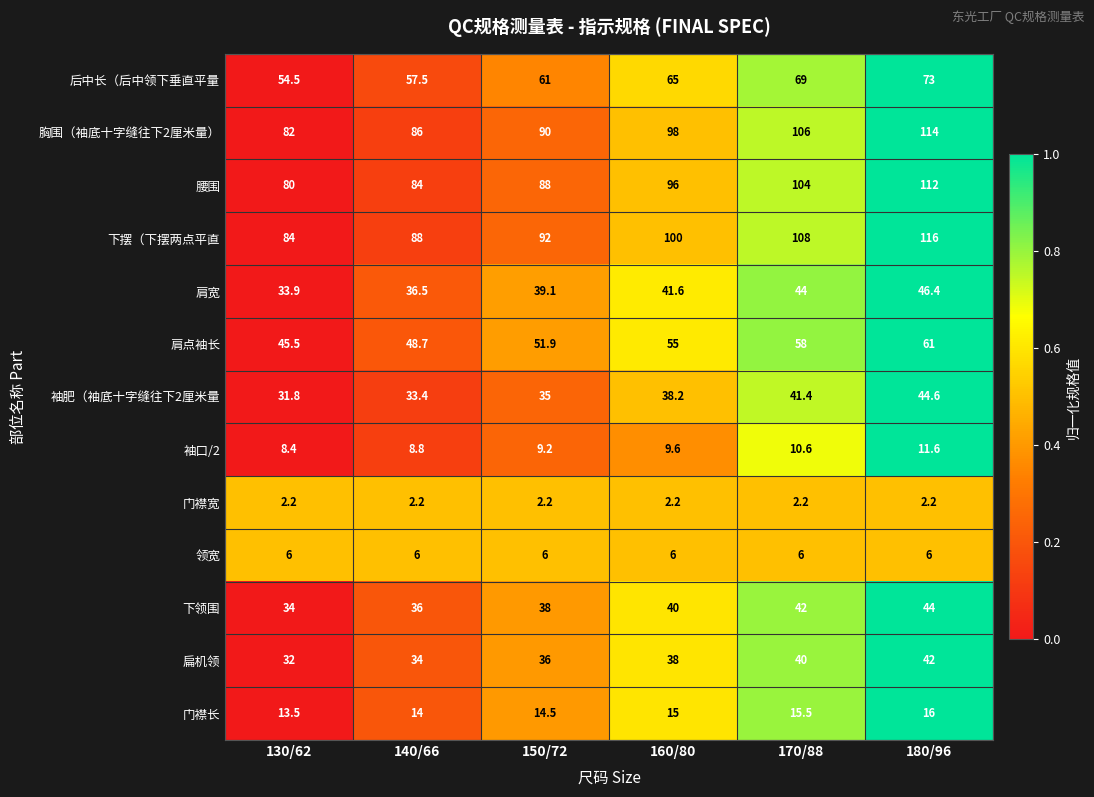

At which category does the chart reach its peak across all series?

180/96